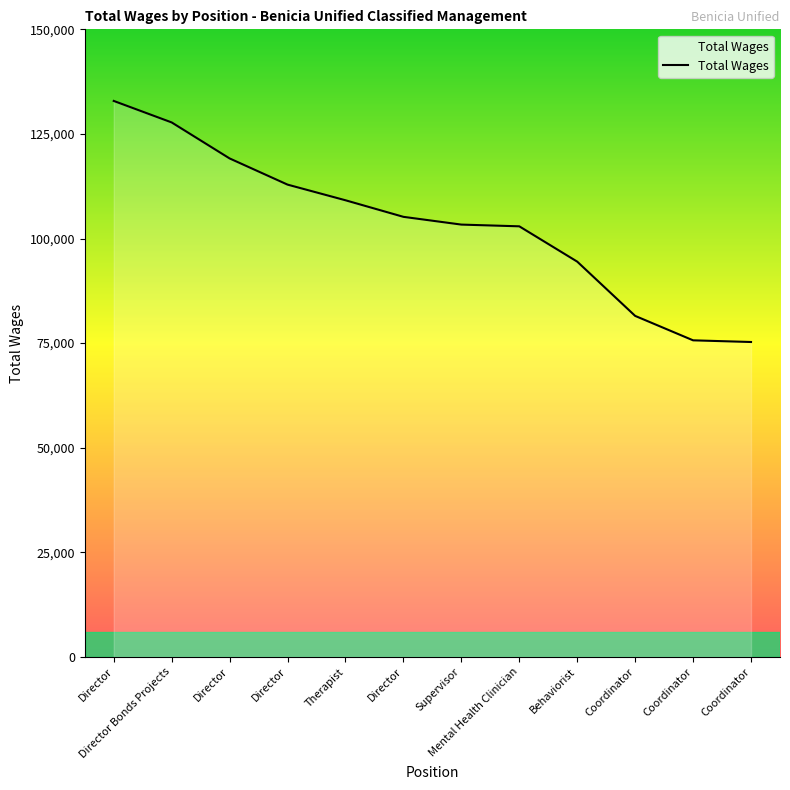

How many categories are shown in the chart?

12